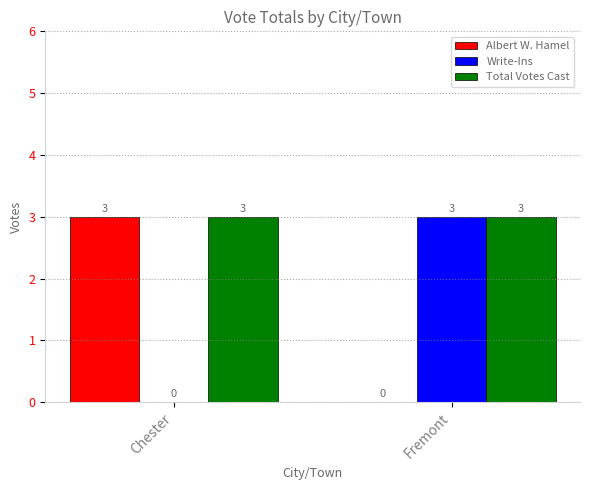

Which series has the largest total across all categories?

Total Votes Cast